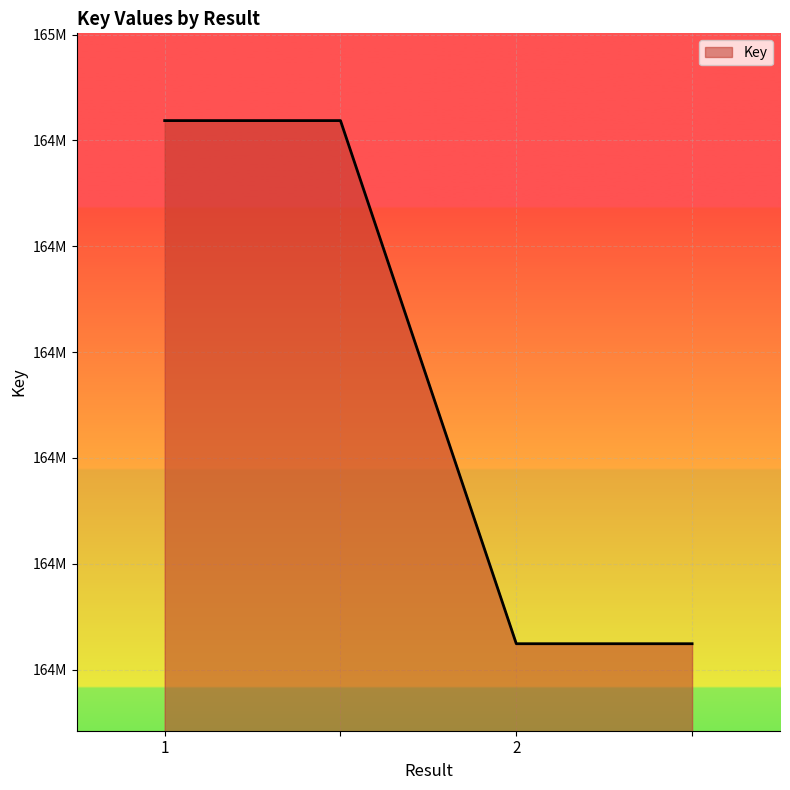

Is this an area chart (filled region under the line)?

Yes